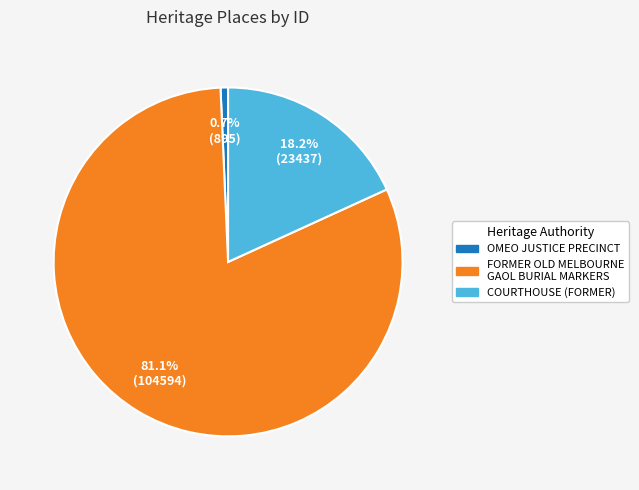

How much of the chart is everything except FORMER OLD MELBOURNE GAOL BURIAL MARKERS?

18.9%